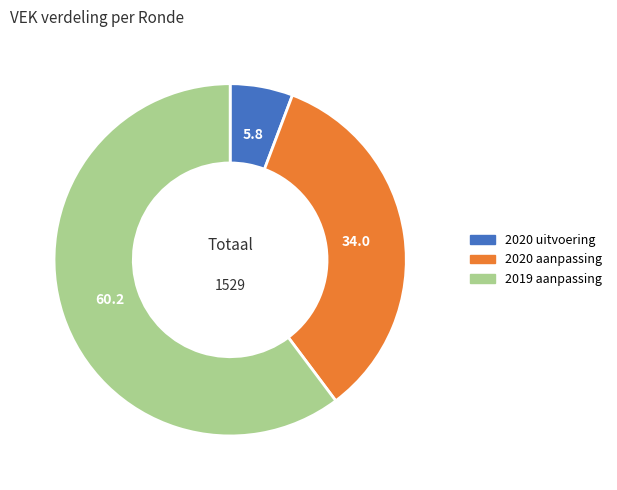

True or false: 2019 aanpassing accounts for 60% of the total.

True